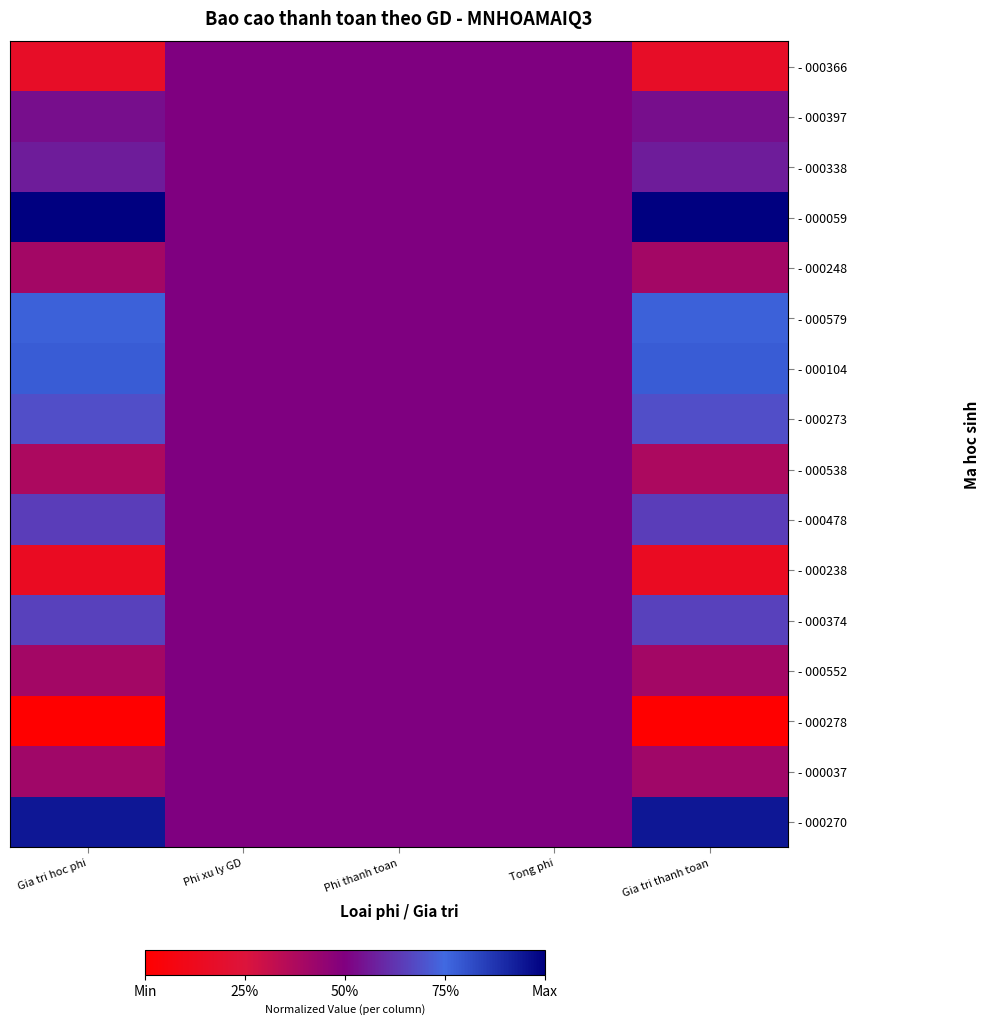

How many distinct data groups are displayed?

16